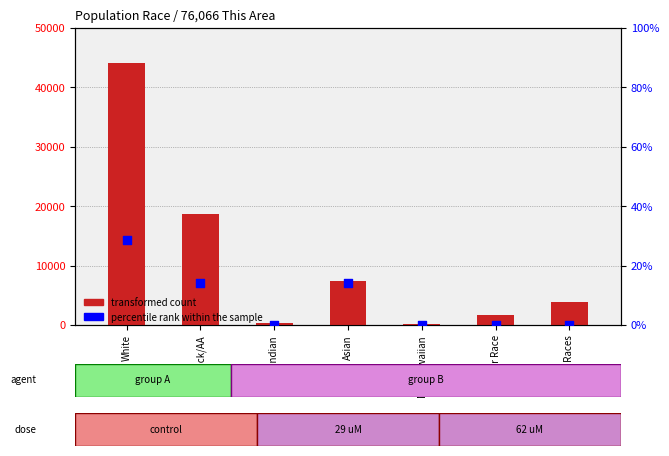

Is the value of percentile rank within the sample at Nat.Hawaiian greater than the value of transformed count at Nat.Hawaiian?

No